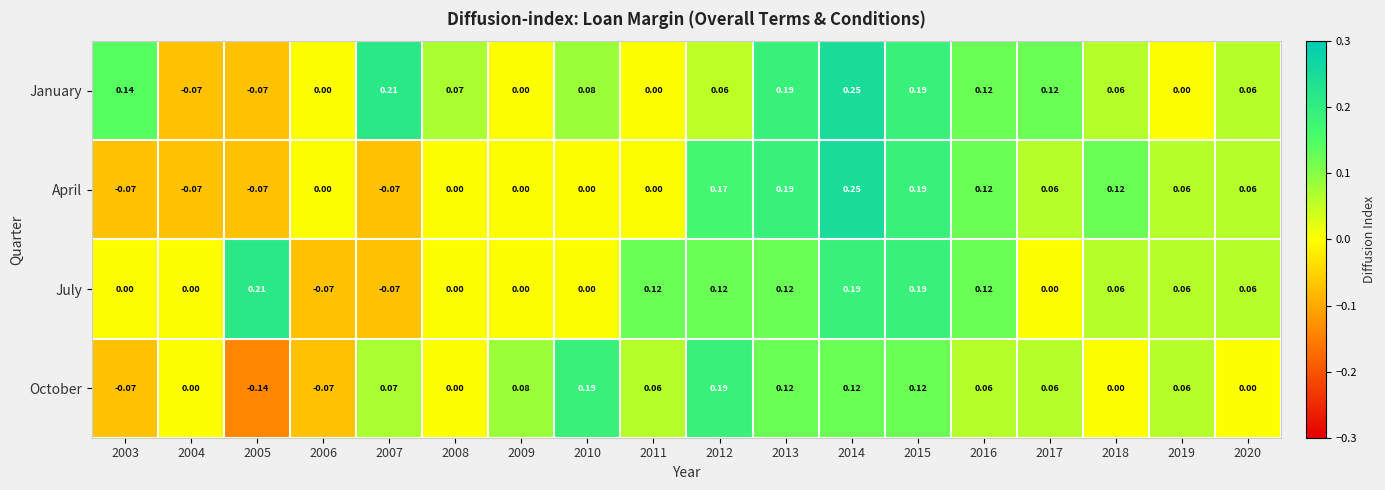

How many values in the April series are below 0?

4